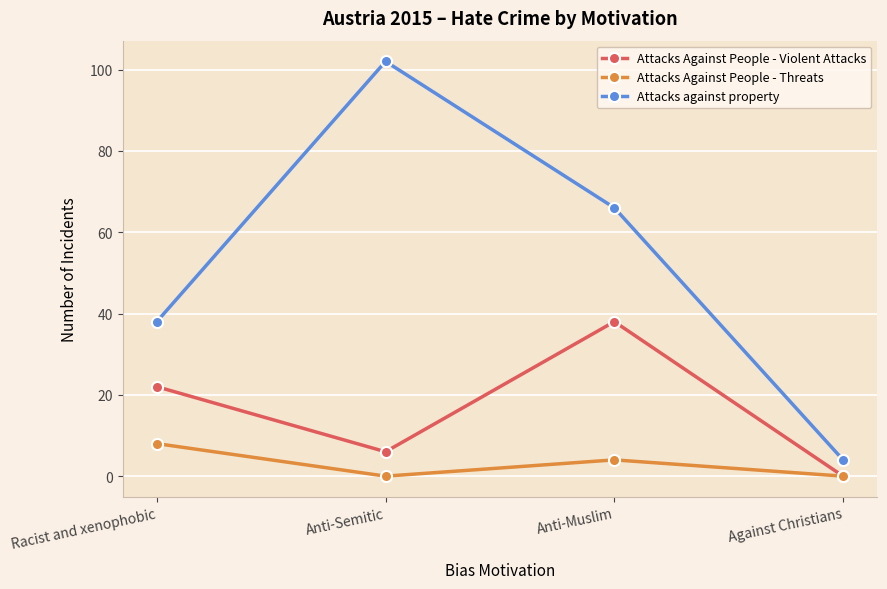

What is the approximate value of Attacks against property at Anti-Muslim, to the nearest 10?

70